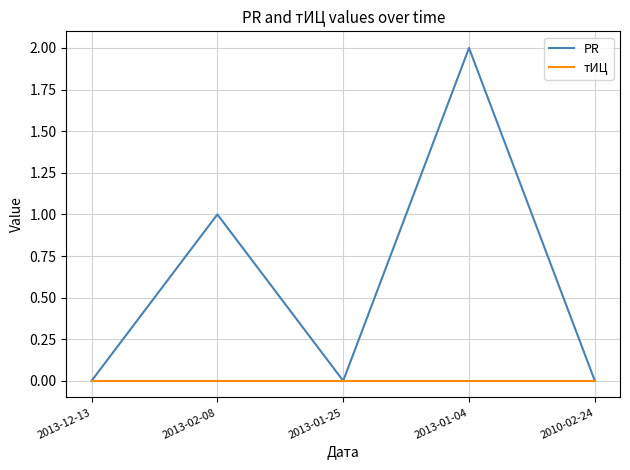

Is it true that тИЦ equals 0 at 2010-02-24?

True